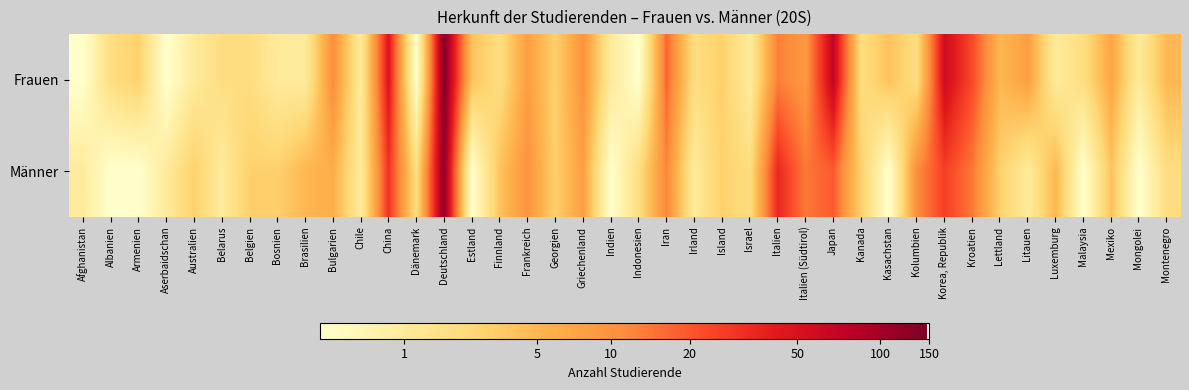

List the series in order of their overall mean, lowest first.

Männer, Frauen